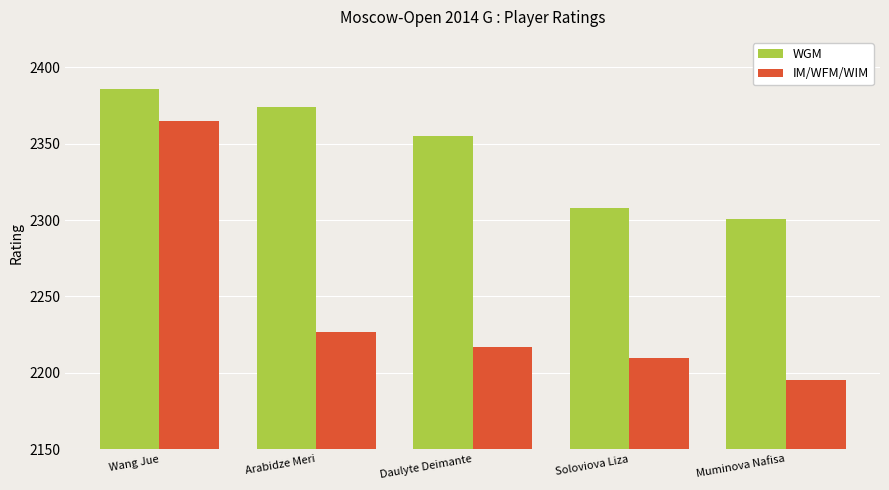

What position from the right is Soloviova Liza?

2